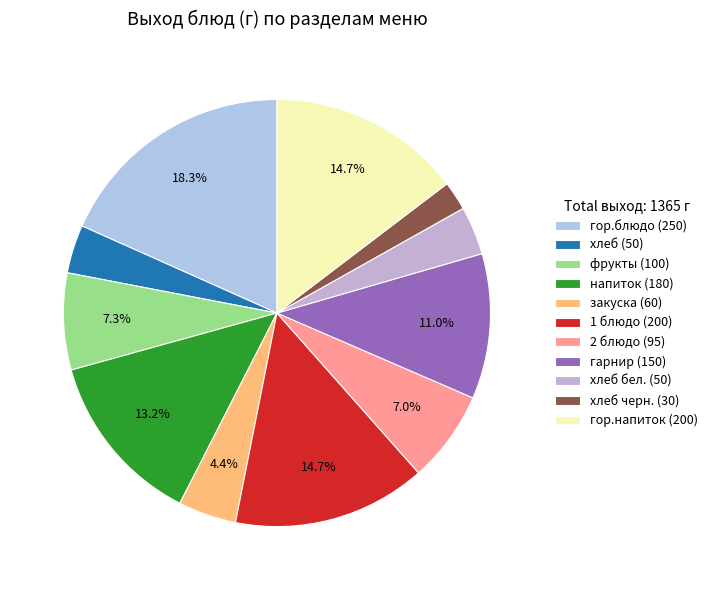

How many slices are in this pie chart?

11